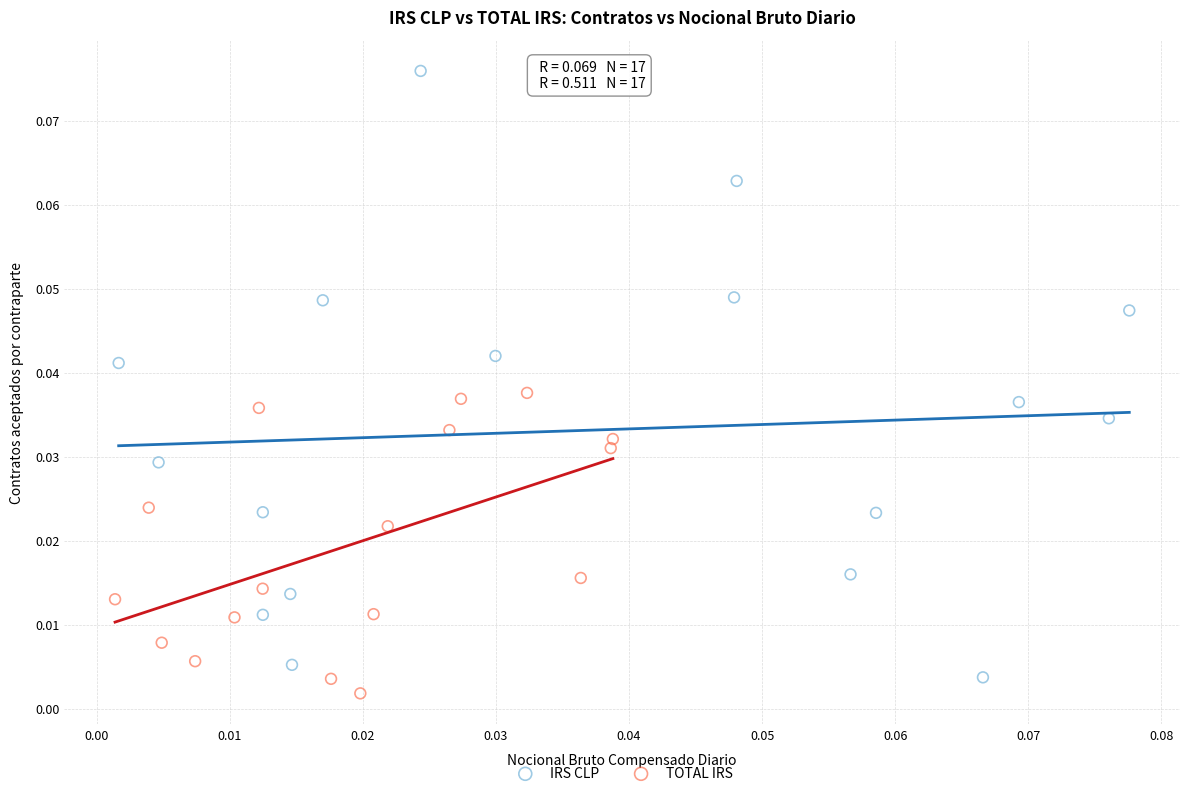

Which series has the largest Y range (max minus min)?

IRS CLP